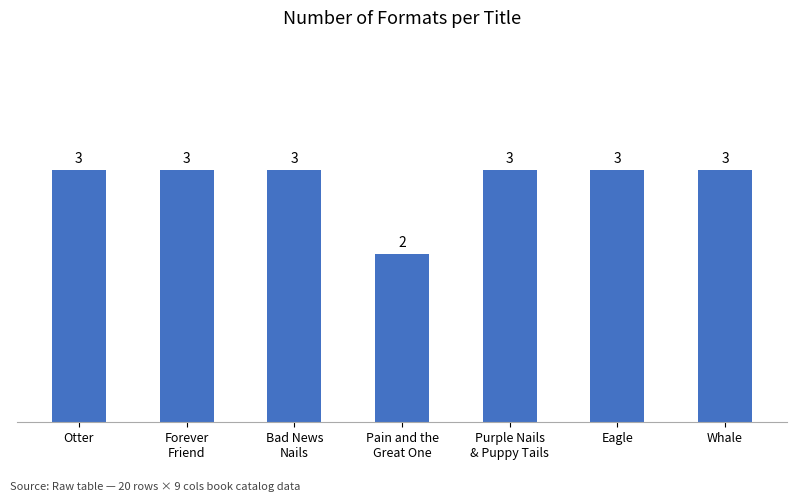

Reading right to left, transcribe all the data shown in this chart.

3	3	3	2	3	3	3